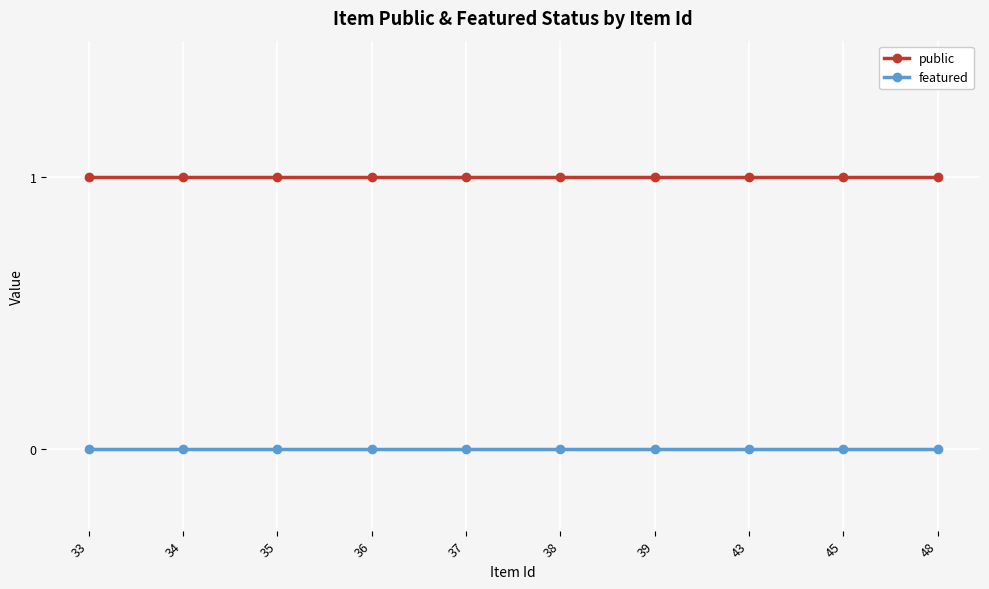

At 43, list the series in order from smallest to largest.

featured, public